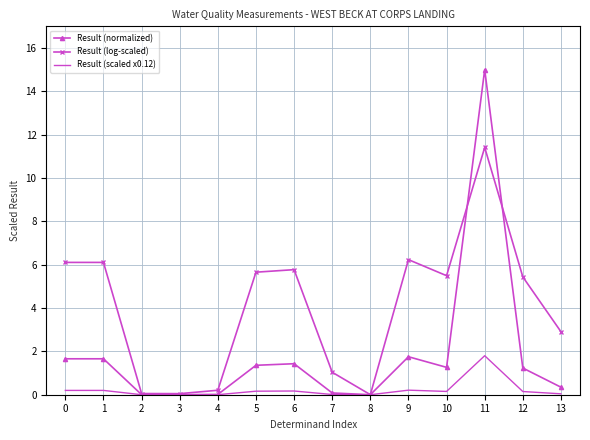

What is the average value of the Result (normalized) series?

1.8